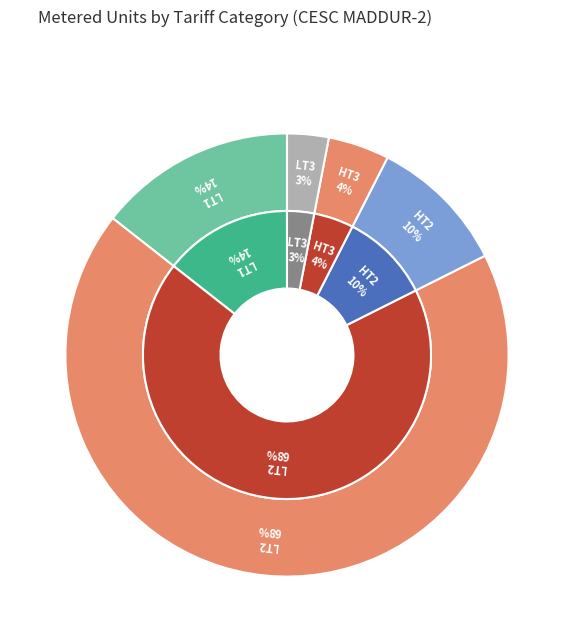

What percentage is the LT3 slice, to the nearest percent?

3%